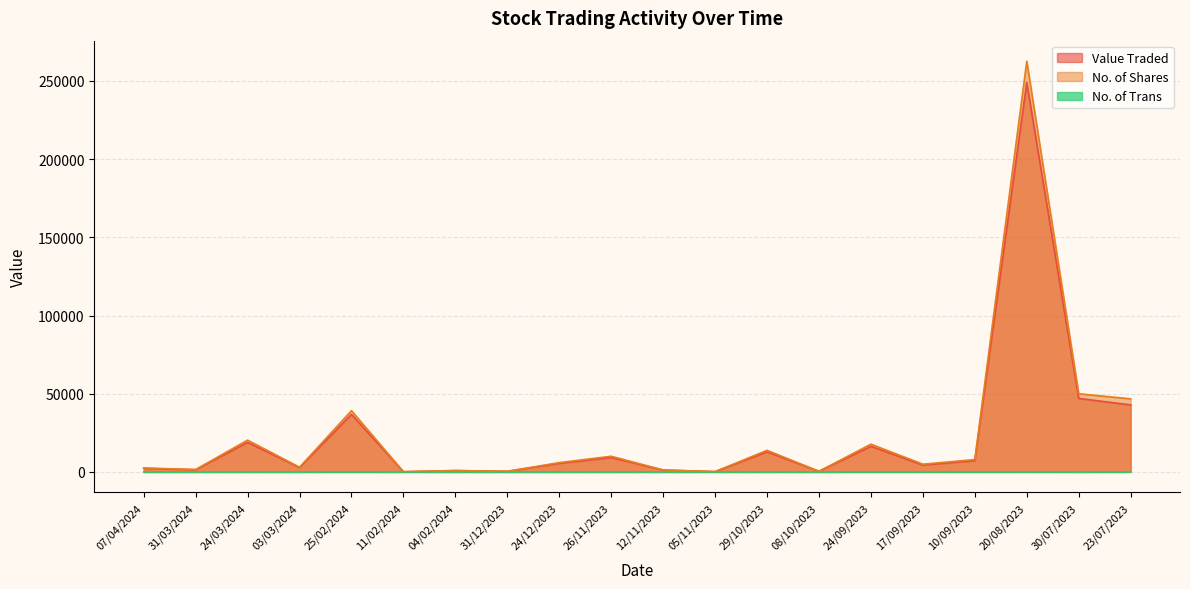

Read the No. of Shares value at 24/03/2024, to the nearest 10.

20330